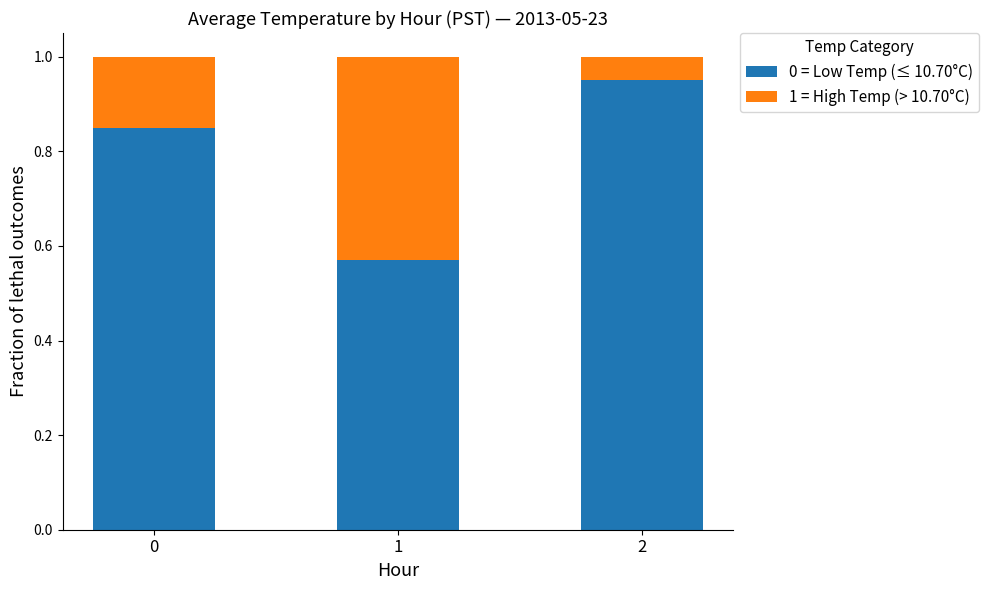

What are all the series names shown in the legend?

0 = Low Temp (≤ 10.70°C), 1 = High Temp (> 10.70°C)